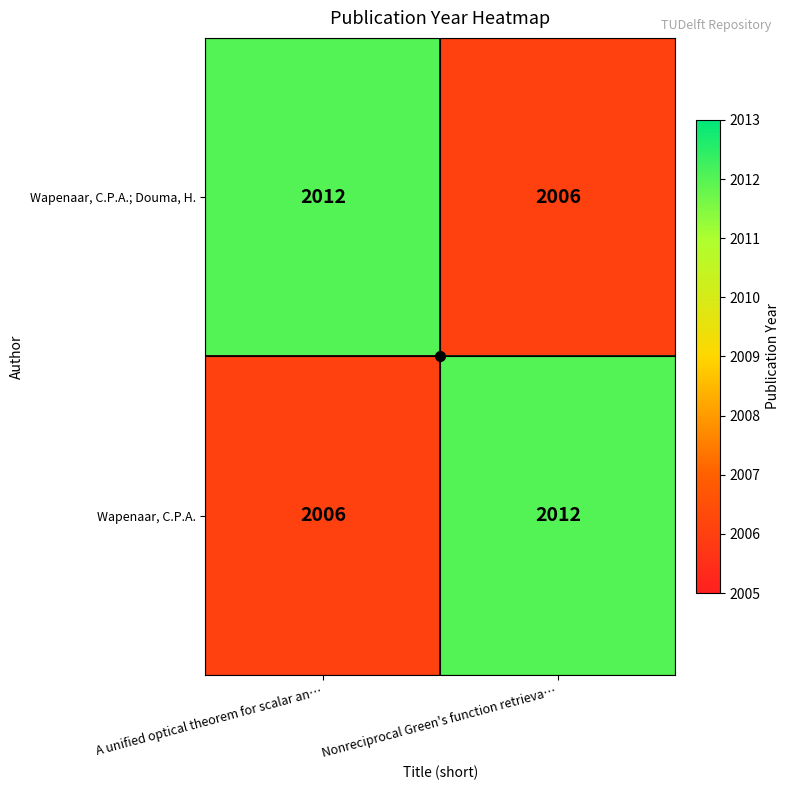

What is the sum of all Wapenaar, C.P.A. values?

4018